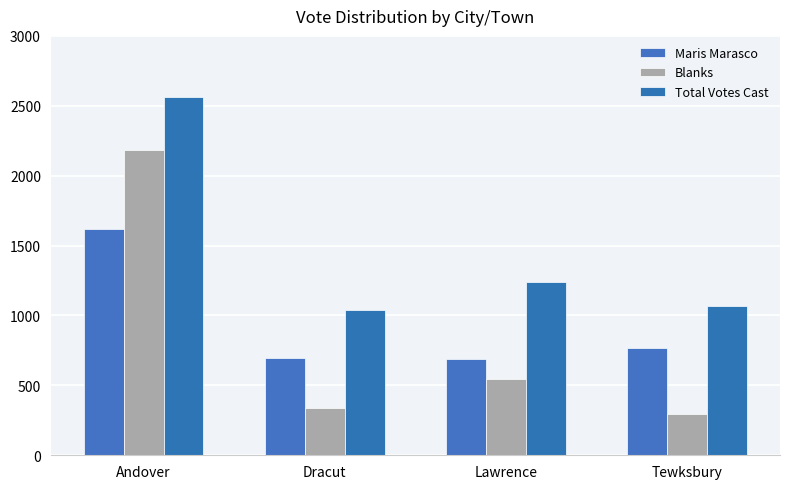

Rank the categories by Total Votes Cast value from highest to lowest.

Andover, Lawrence, Tewksbury, Dracut